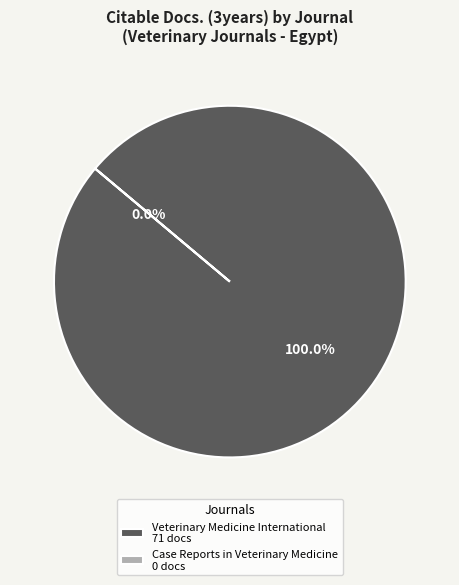

Combined, do Case Reports in Veterinary Medicine and Veterinary Medicine International account for over 50%?

Yes